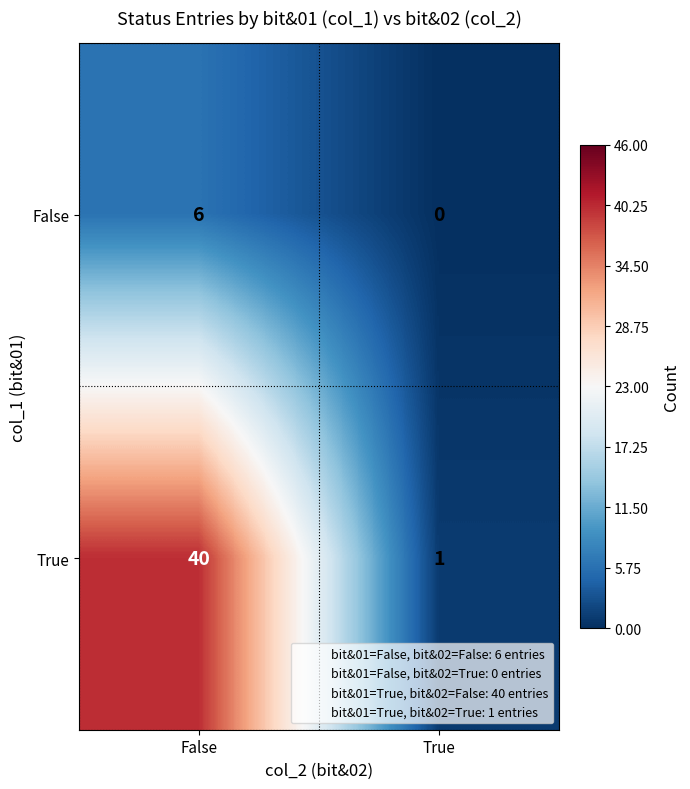

Rank the series by their average value, from highest to lowest.

True, False